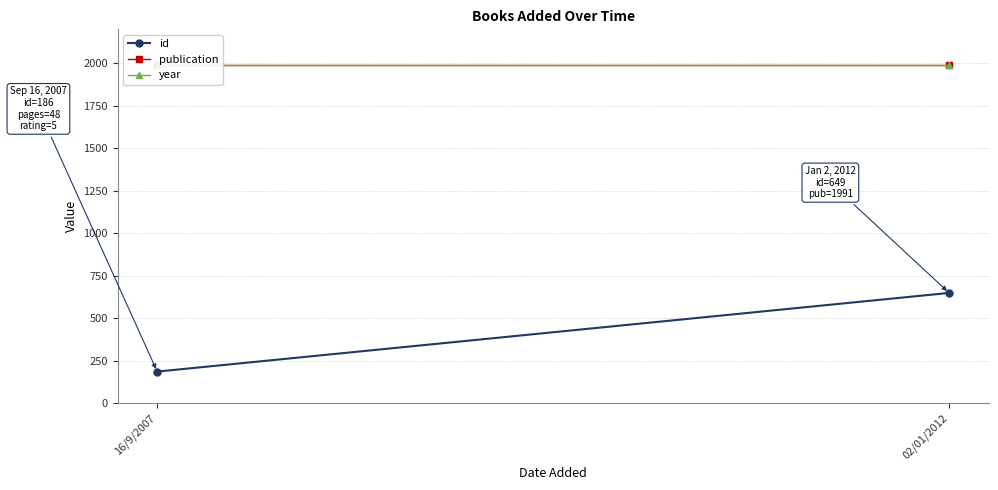

What is the spread (max minus min) of values at 02/01/2012?

1342